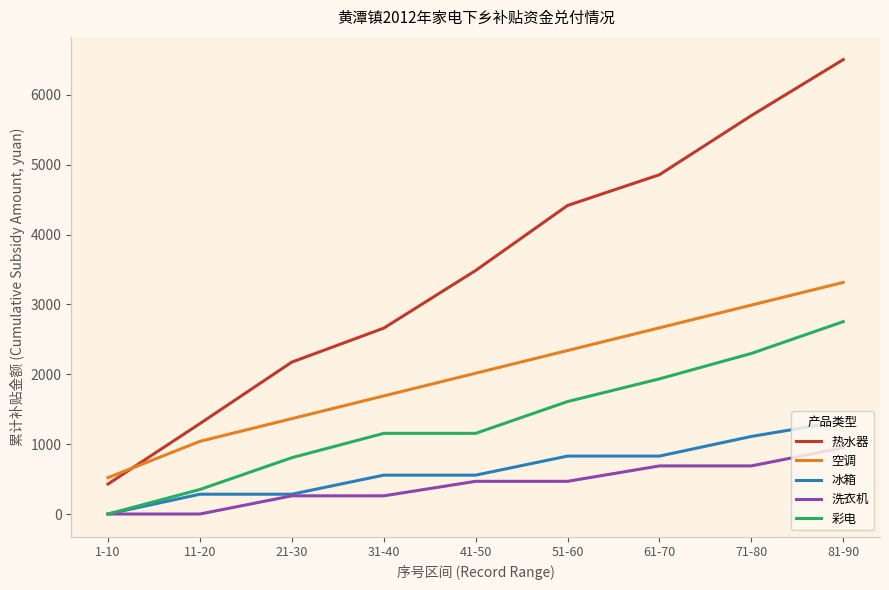

Which series has the largest range (max minus min)?

热水器